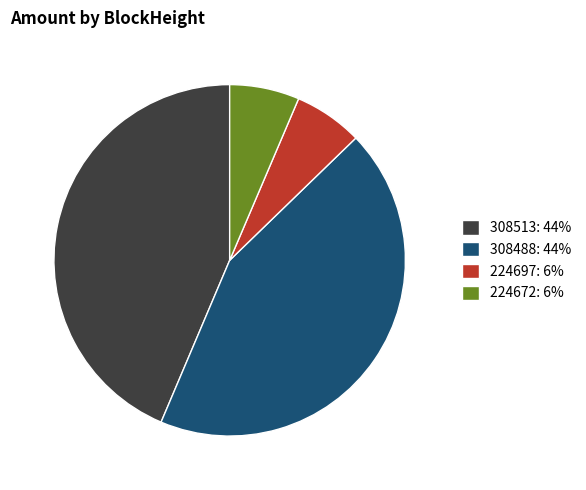

What is the ratio of the value at 224697 to the value at 308488?

0.1